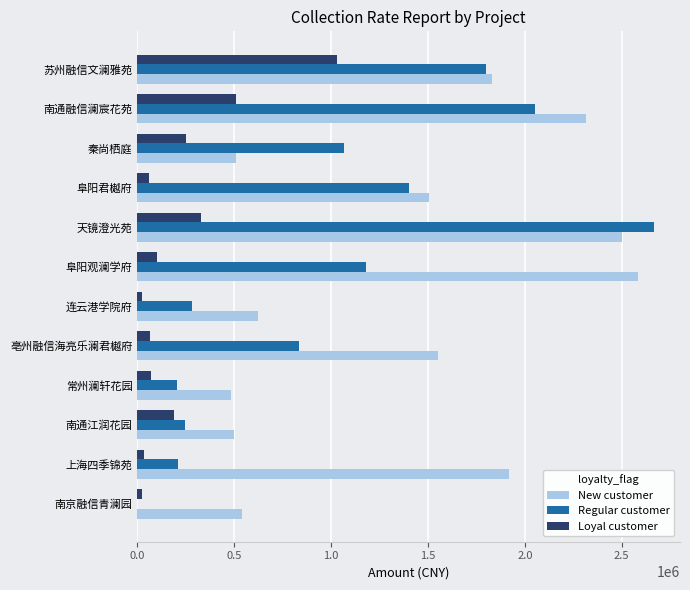

What is the average value of the Loyal customer series?

224344.9